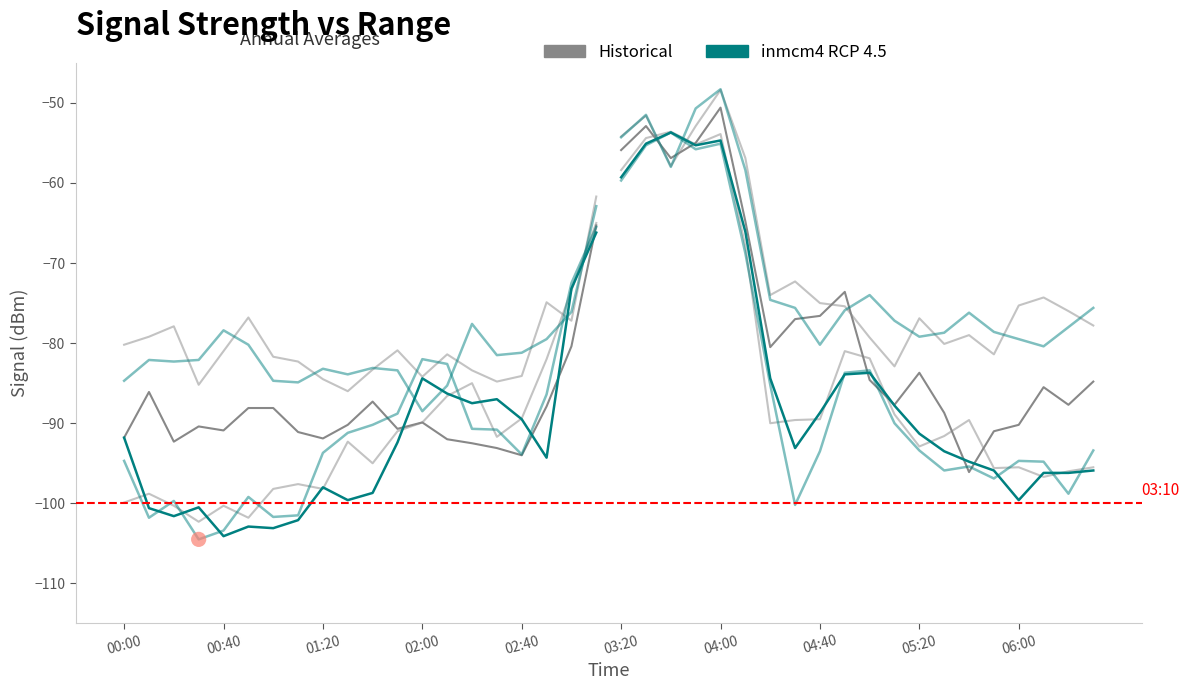

Which series has the widest spread of Y values?

inmcm4 RCP 4.5